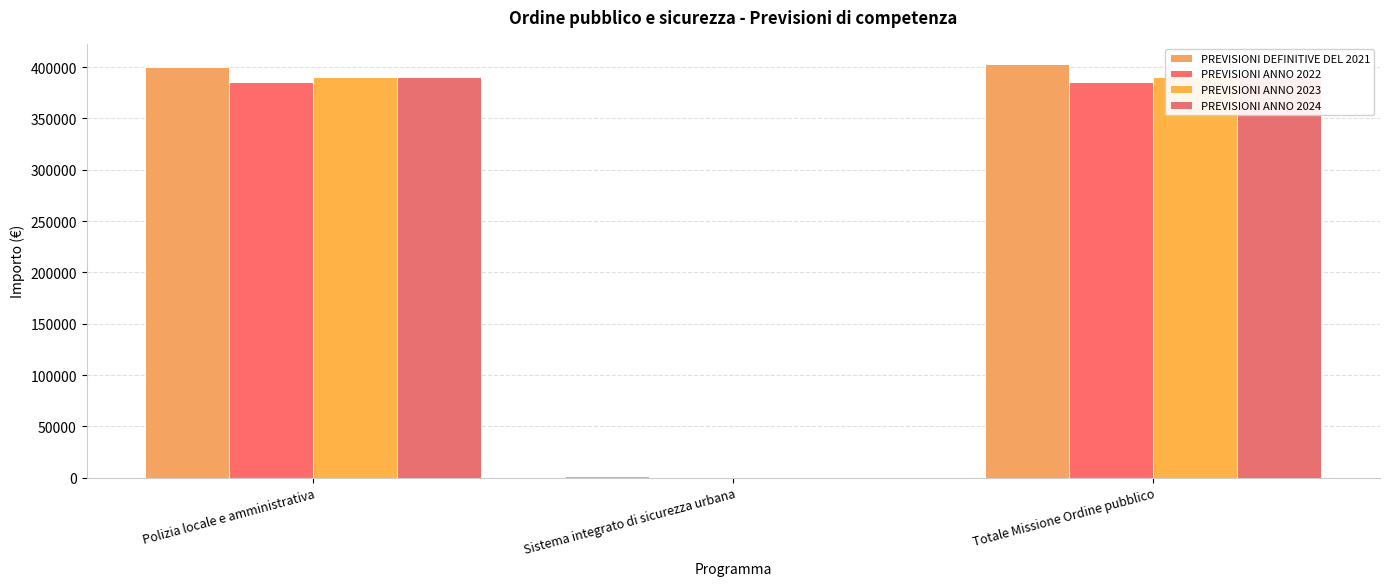

At which label does PREVISIONI DEFINITIVE DEL 2021 first exceed 400612?

Polizia locale e amministrativa